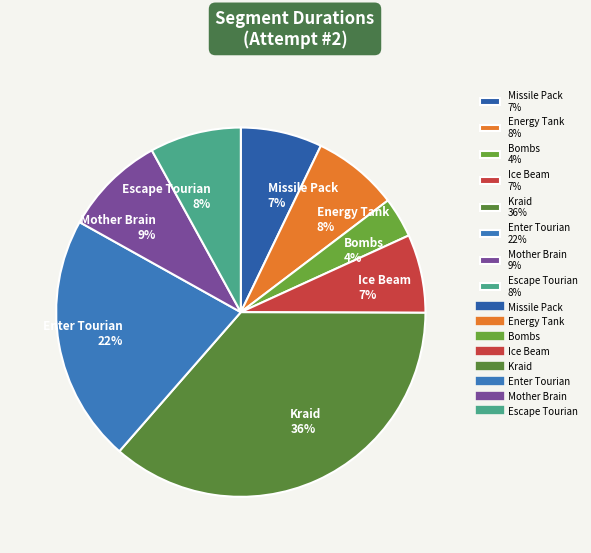

How many segments does this pie chart have?

8